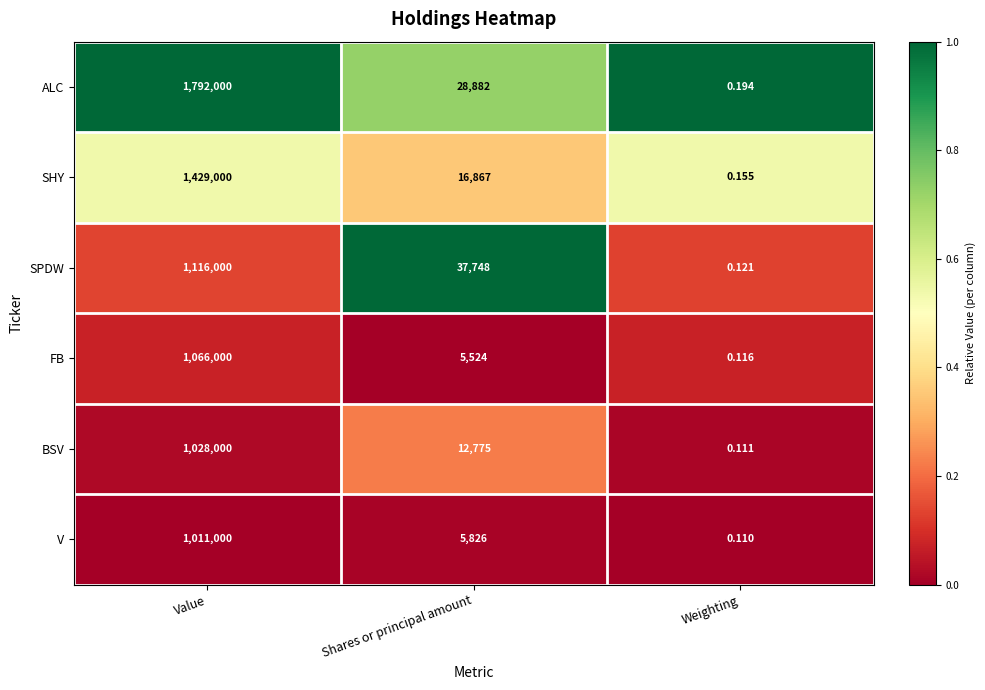

Which series has the largest range (max minus min)?

ALC